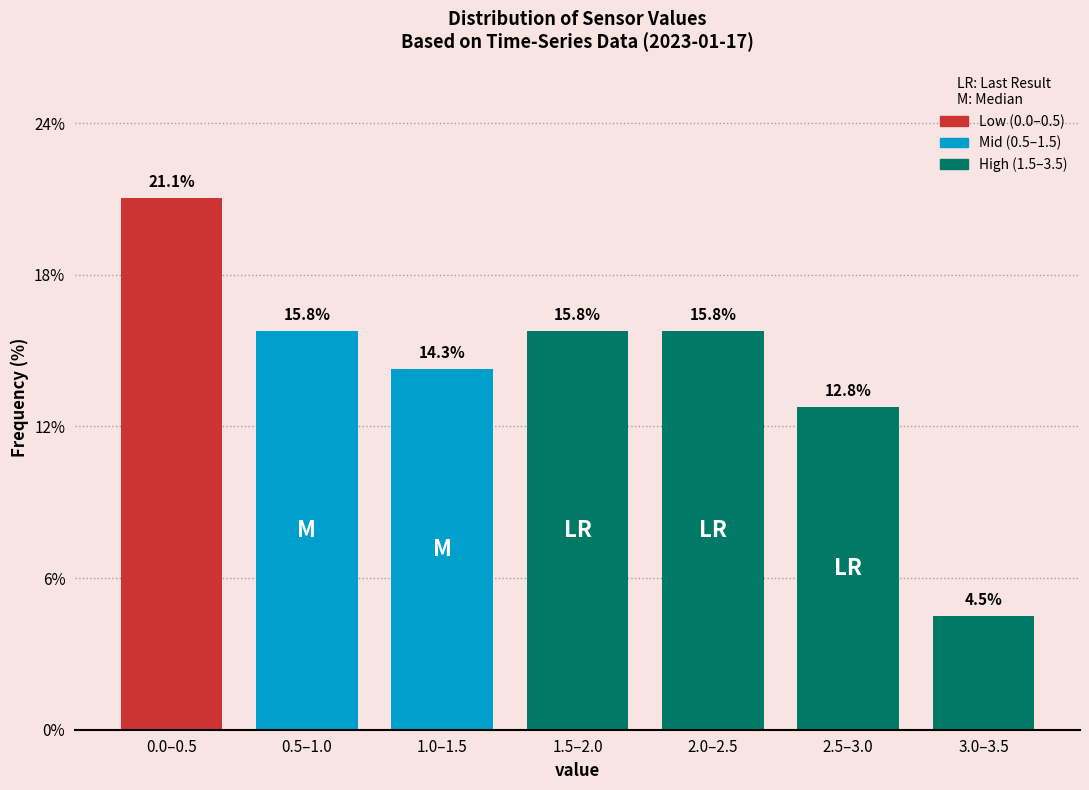

Reading left to right, what are all the values shown in this chart?

21.1	15.8	14.3	15.8	15.8	12.8	4.5